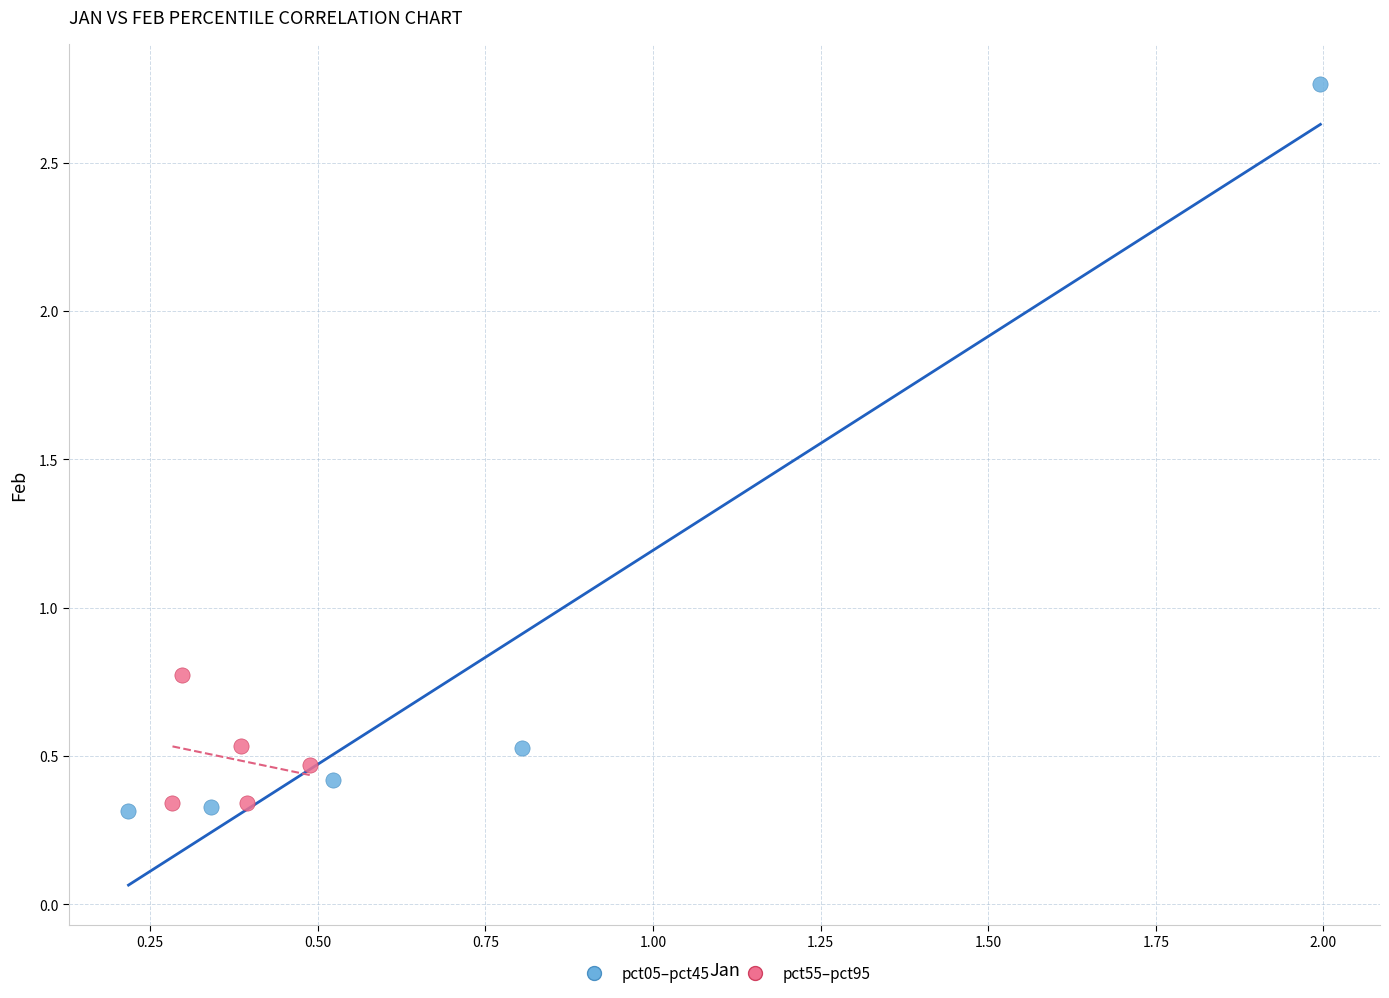

Which series has the widest spread of Y values?

pct05–pct45